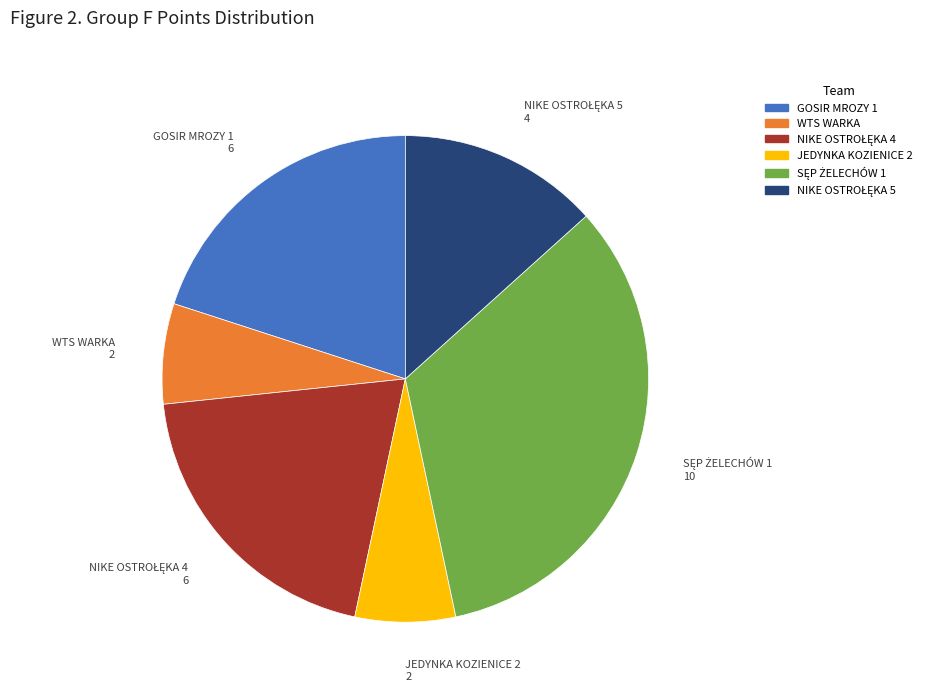

Is it true that JEDYNKA KOZIENICE 2 is 19% of the pie?

False